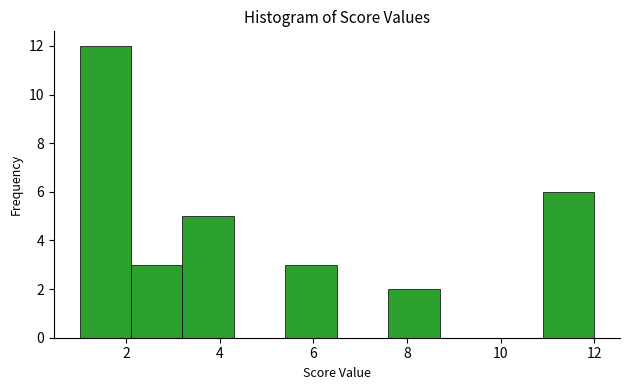

What is the height of the bar covering 10.9 to 12.0 on the x-axis? Neither the bar edges nor the heights are printed on the chart, so give them approximately, as read against the axes.

6